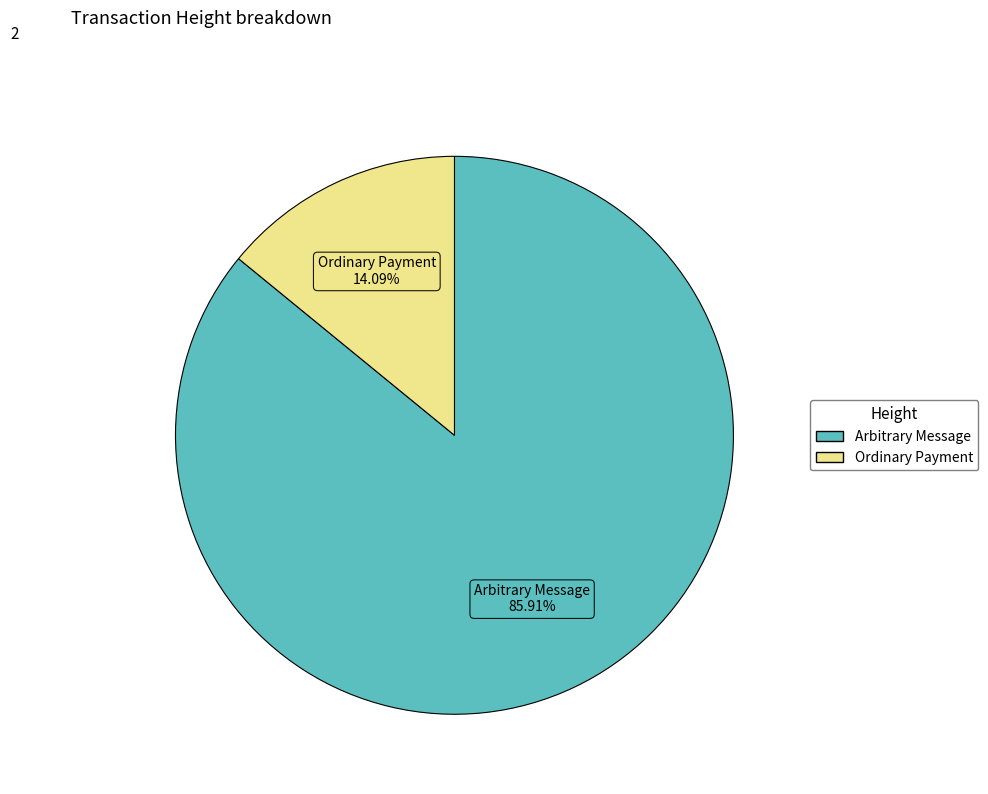

How many slices are in this pie chart?

2